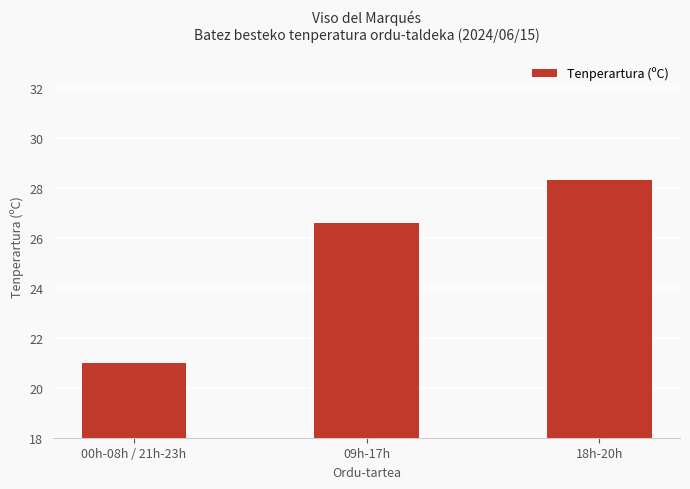

Is it true that the value at 09h-17h is 26.6?

True